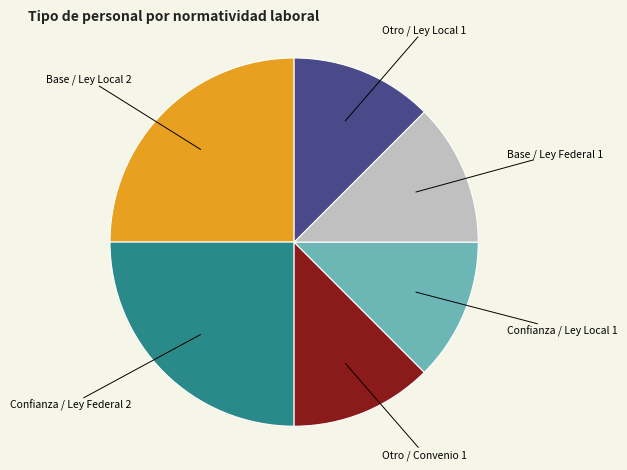

Which has a higher value, Base / Ley Federal or Base / Ley Local?

Base / Ley Local